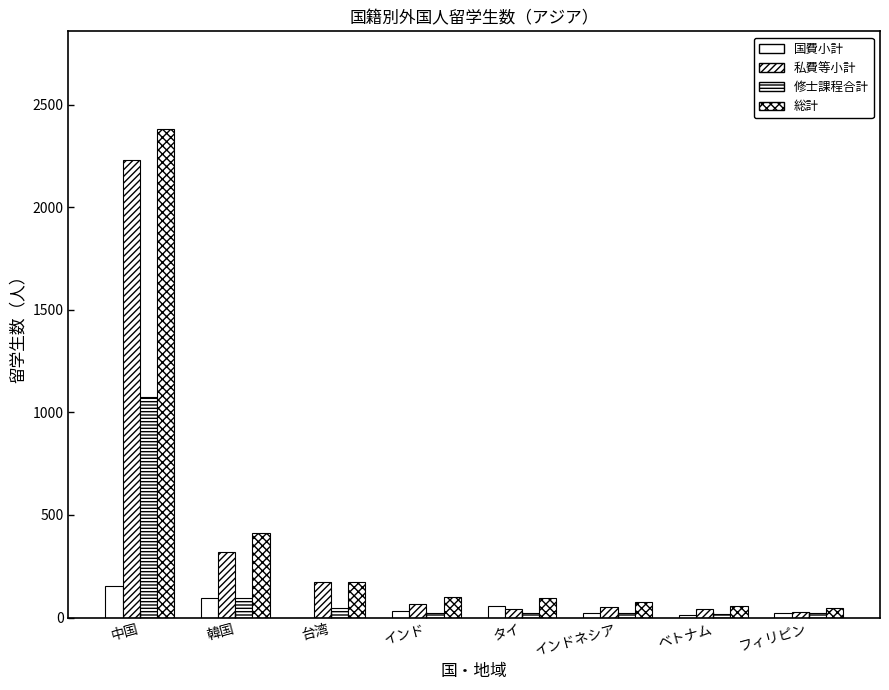

What is the value of the 国費小計 bar at the 8th from the left?

22